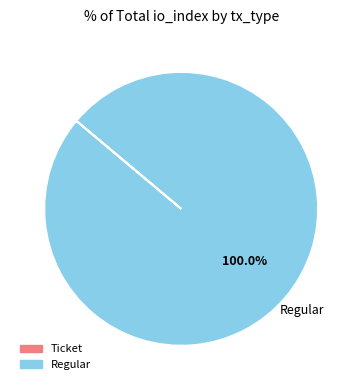

To the nearest percent, what is the difference between the largest and smallest slice percentages?

100%